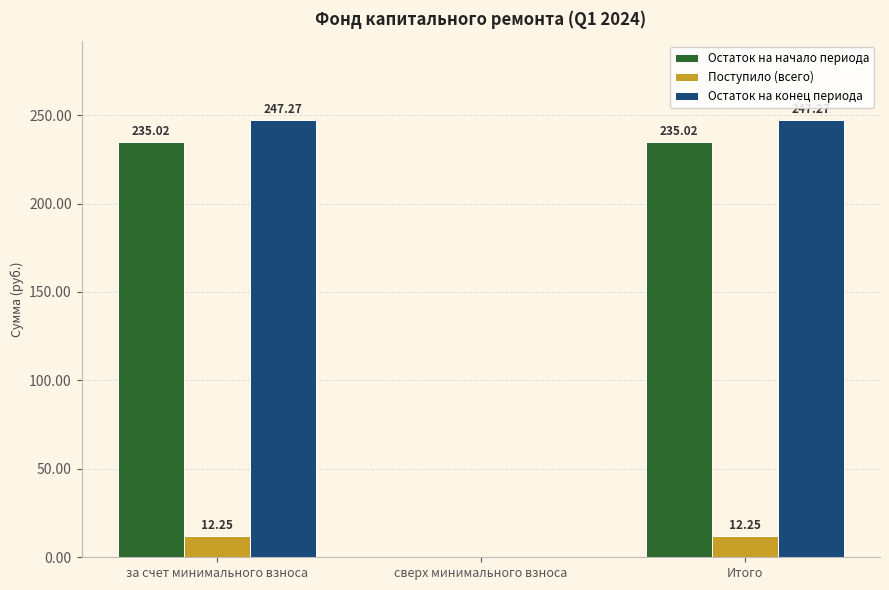

What is the average value of the Остаток на конец периода series?

164.8